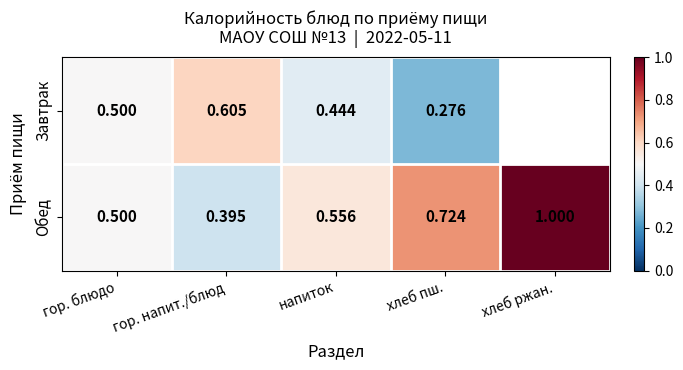

At which label does Обед reach its minimum?

гор. напит./блюд